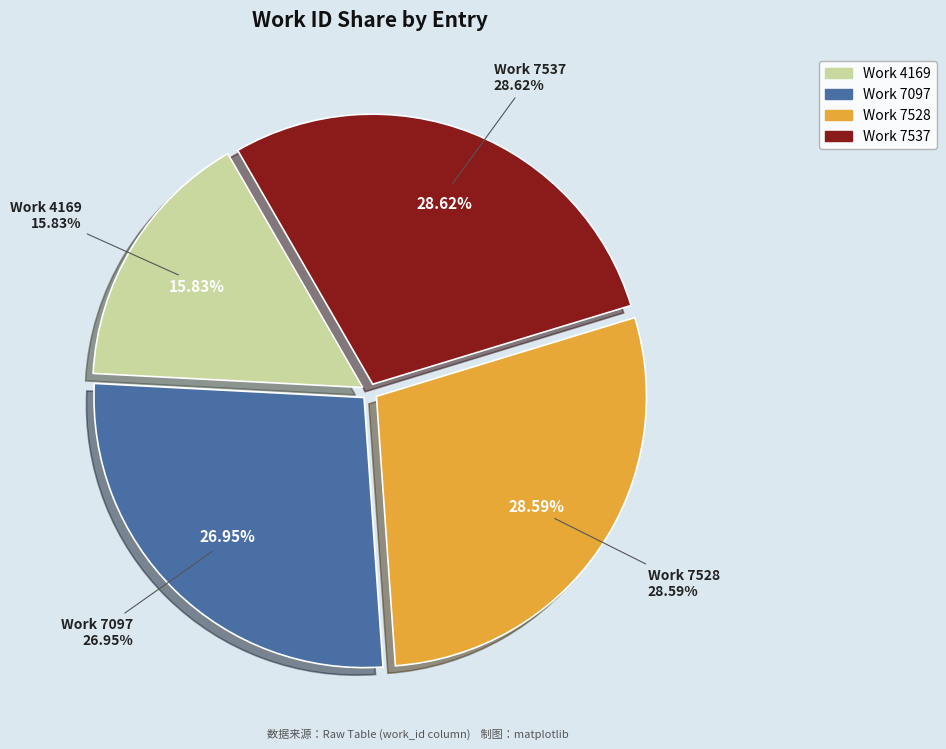

Is it true that work_7097 is 19% of the pie?

False